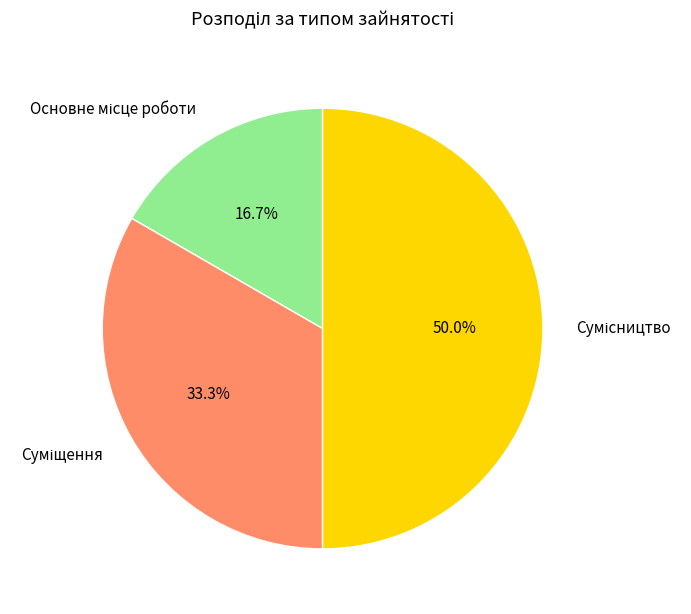

How many slices are in this pie chart?

3